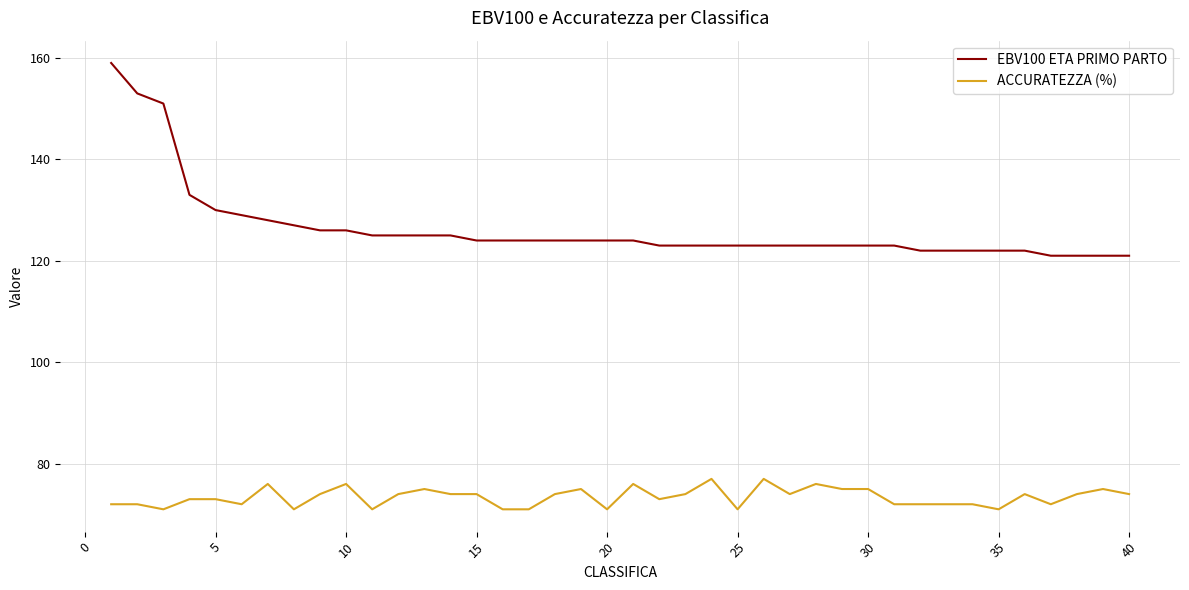

Which series has the largest range (max minus min)?

EBV100 ETA PRIMO PARTO